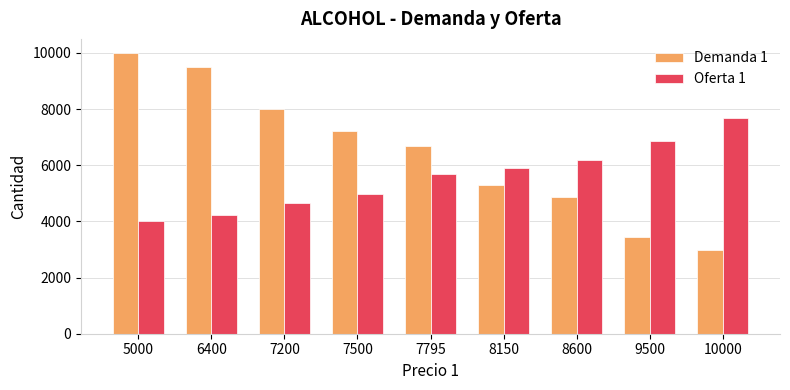

Reading left to right, what are all the values shown in this chart?

Demanda 1: 10000	9500	7990	7220	6700	5300	4856	3450	2995
Oferta 1: 4000	4230	4650	4992	5700	5900	6200	6850	7700